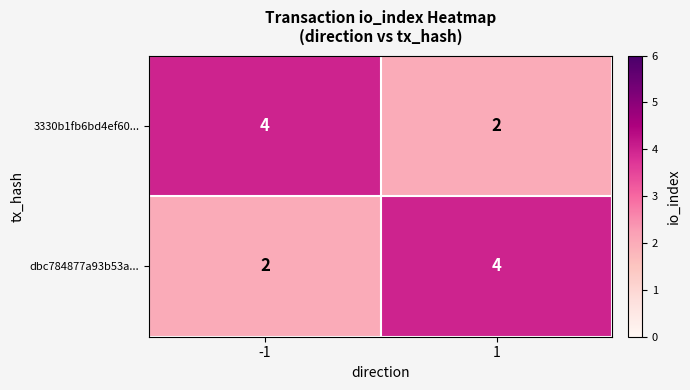

What is the minimum value shown in the chart?

2